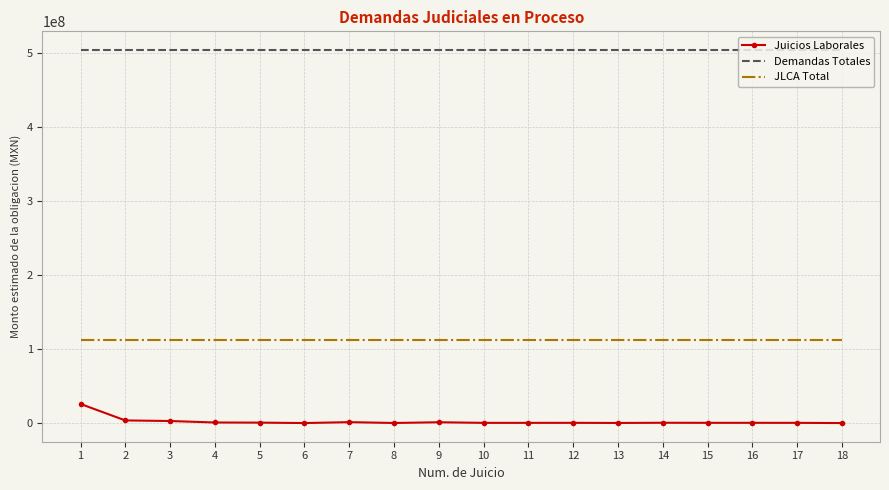

Rank the series at 17 from lowest to highest value.

Juicios Laborales, JLCA Total, Demandas Totales